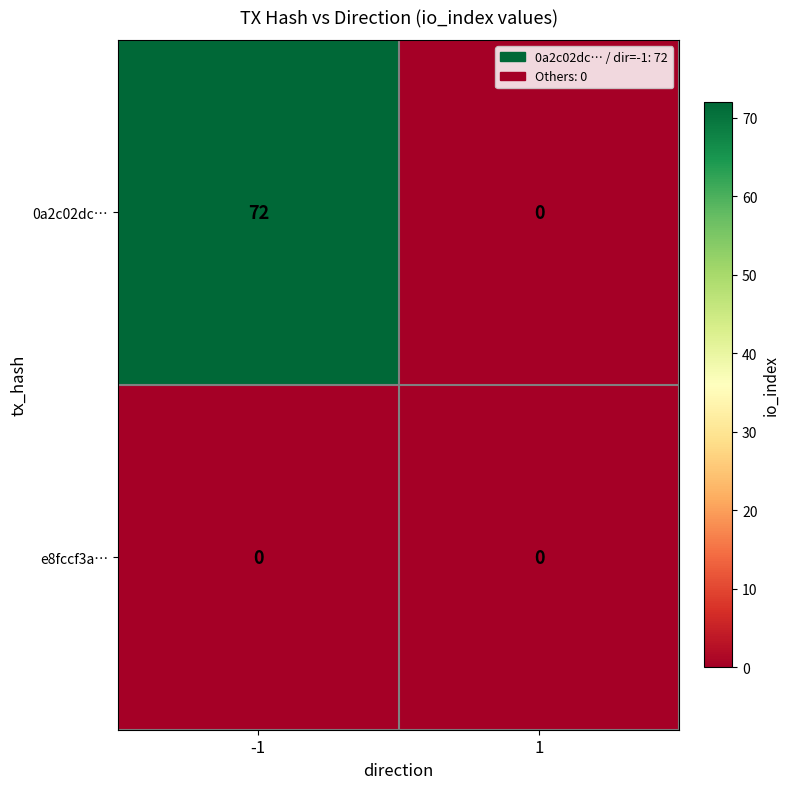

What is the total value across all series at -1?

72